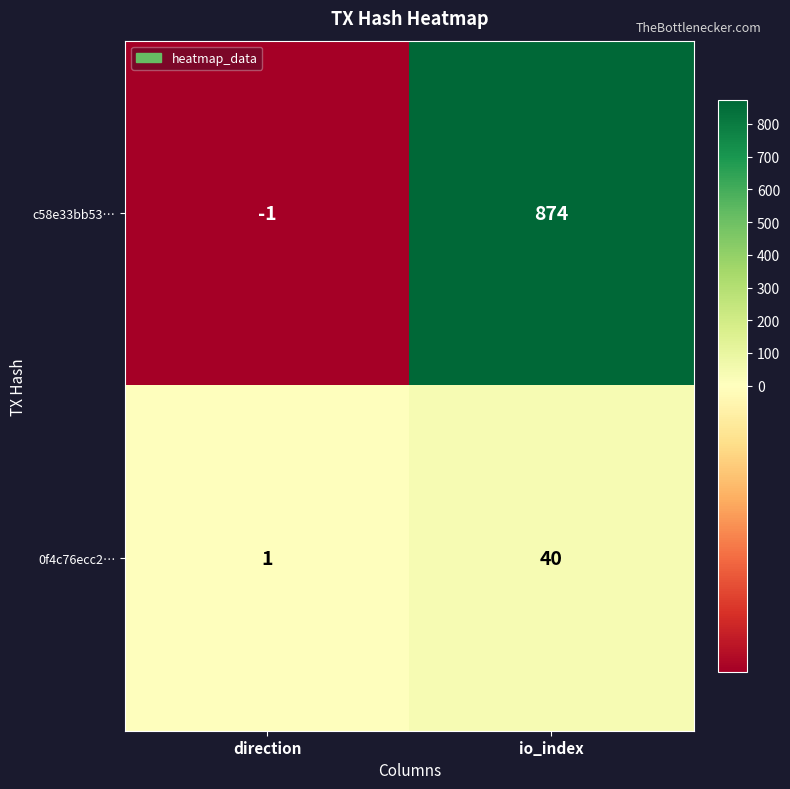

What is the difference between the c58e33bb53… values at io_index and direction?

875